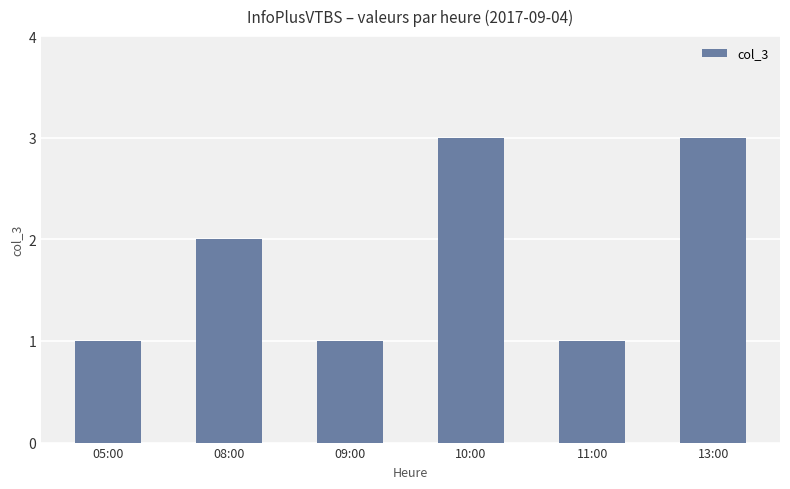

Which has a higher value, 05:00 or 10:00?

10:00